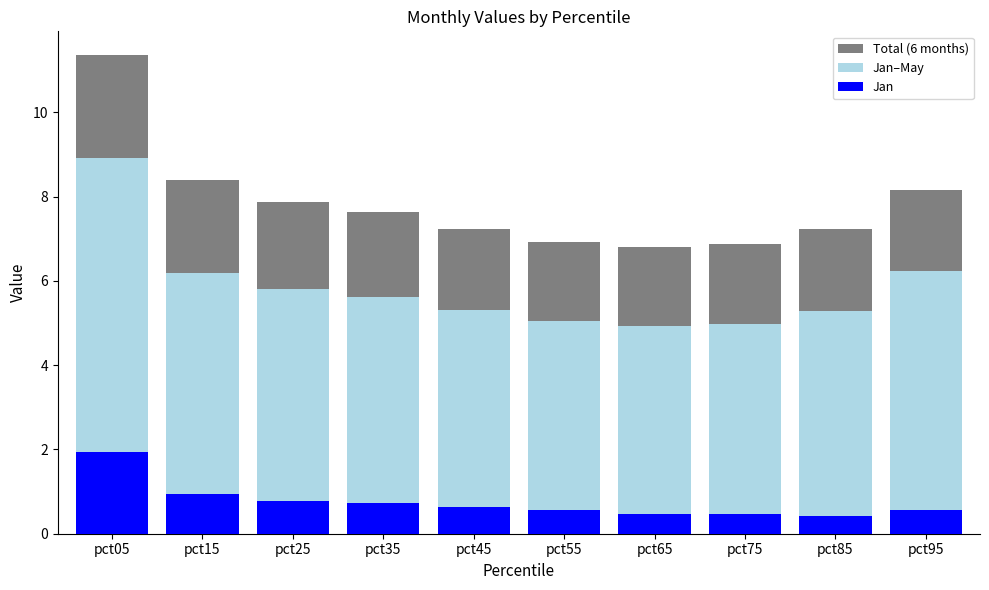

Is the value of Jan at pct25 greater than the value of Jan–May at pct15?

No